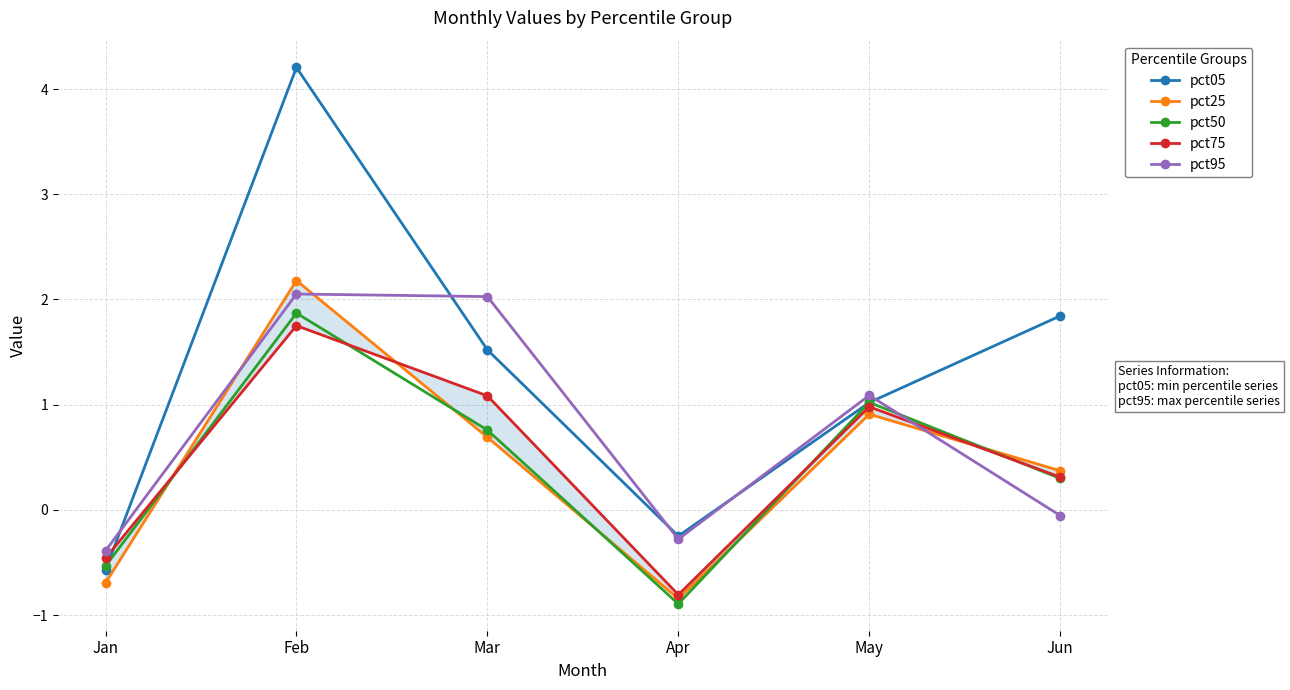

What is the sum of all pct05 values?

7.8